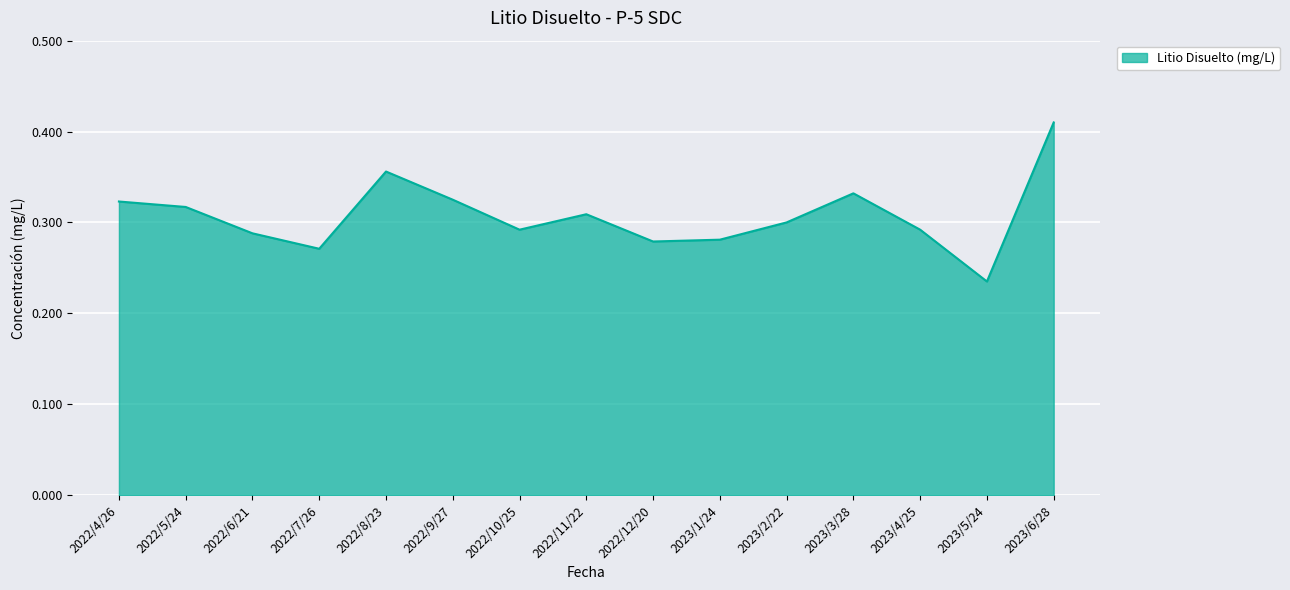

What is the sum of the values at 2023/5/24 and 2022/4/26?

0.6